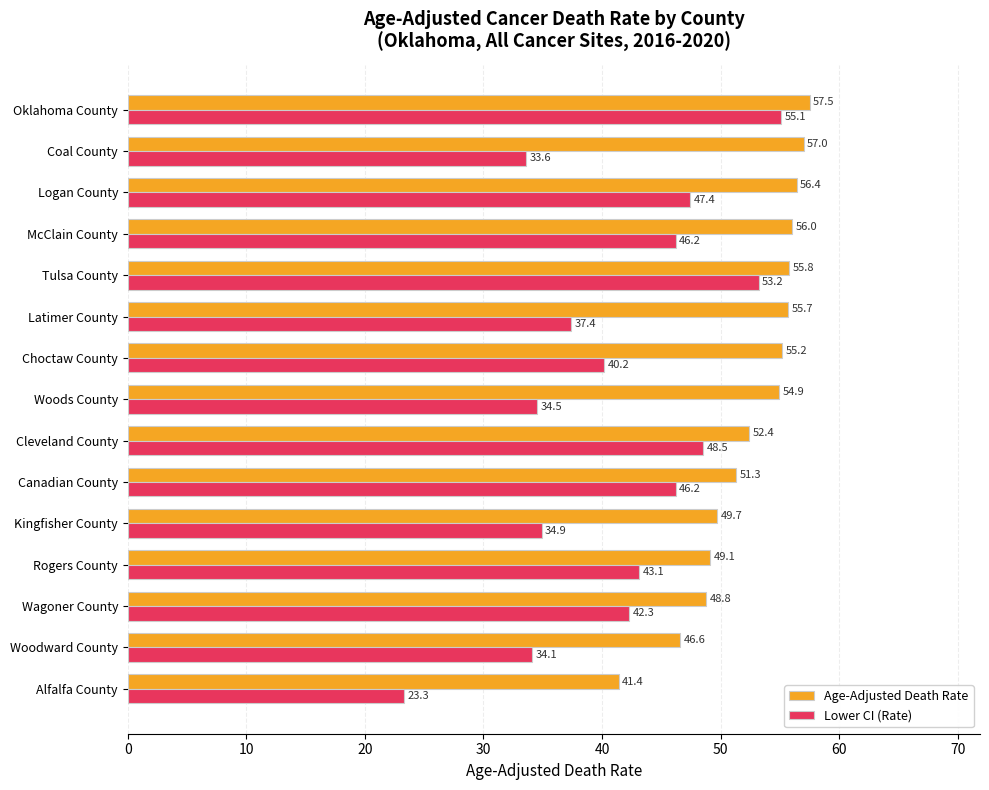

Which label corresponds to the largest value in the chart?

Oklahoma County